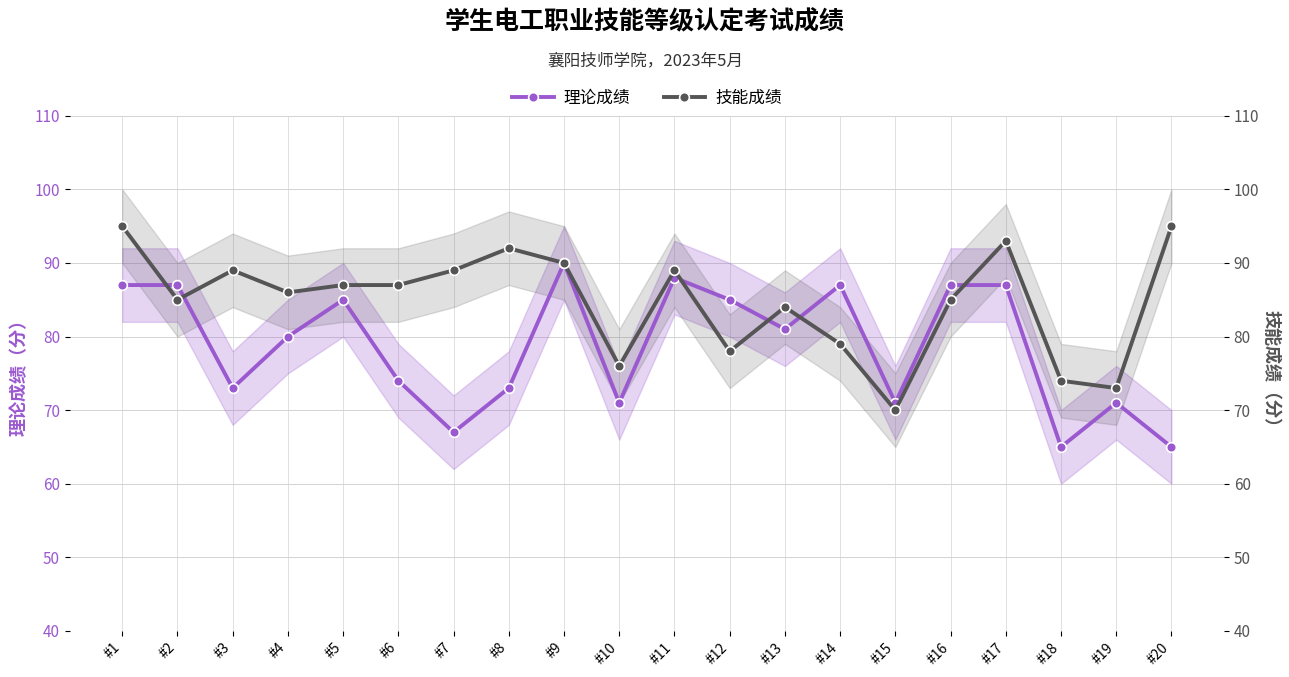

What are all the series names shown in the legend?

理论成绩, 技能成绩